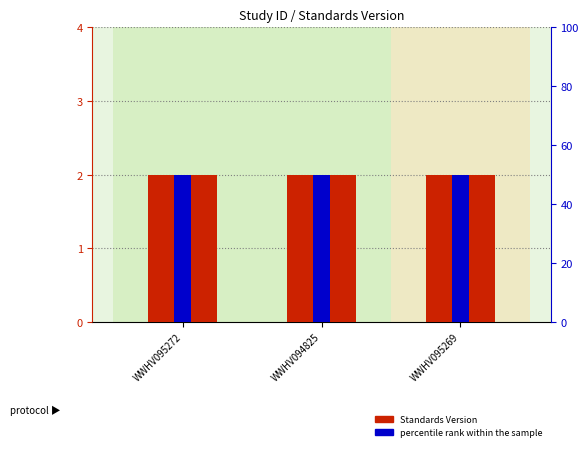

Between WWHV095272 and WWHV094825, which is larger?

WWHV095272